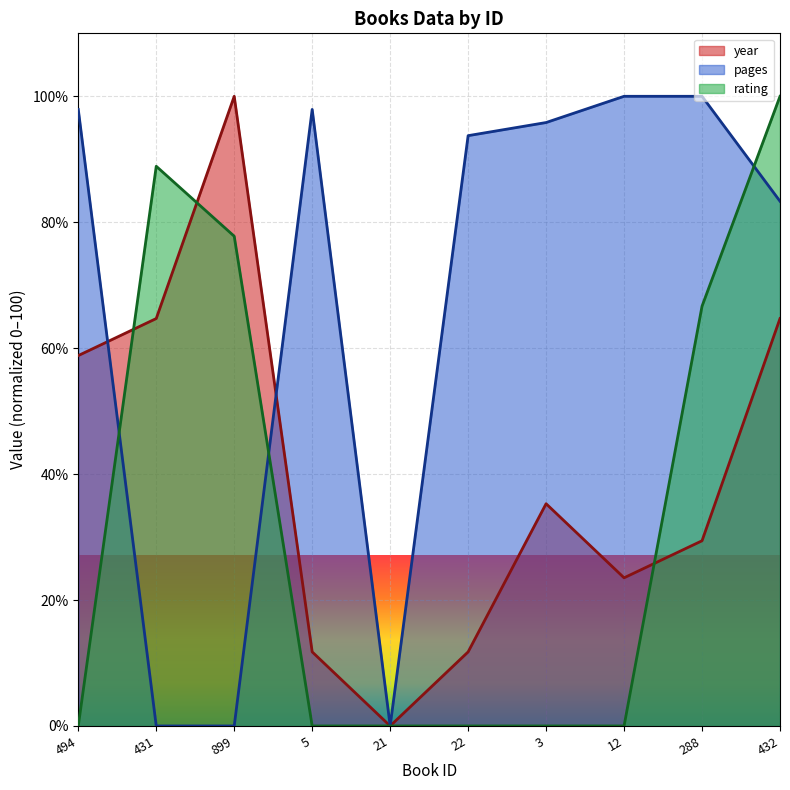

Reading right to left, transcribe all the data shown in this chart.

year: 64.7	29.4	23.5	35.3	11.8	0.0	11.8	100.0	64.7	58.8
pages: 83.3	100.0	100.0	95.8	93.7	0.0	97.9	0.0	0.0	97.9
rating: 100.0	66.7	0.0	0.0	0.0	0.0	0.0	77.8	88.9	0.0